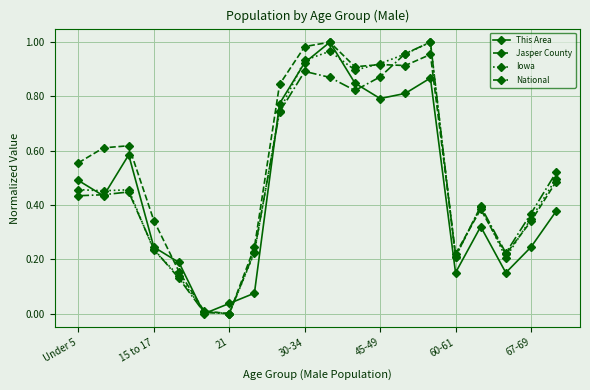

In This Area, how many points are higher than both neighbors (excluding endpoints)?

4